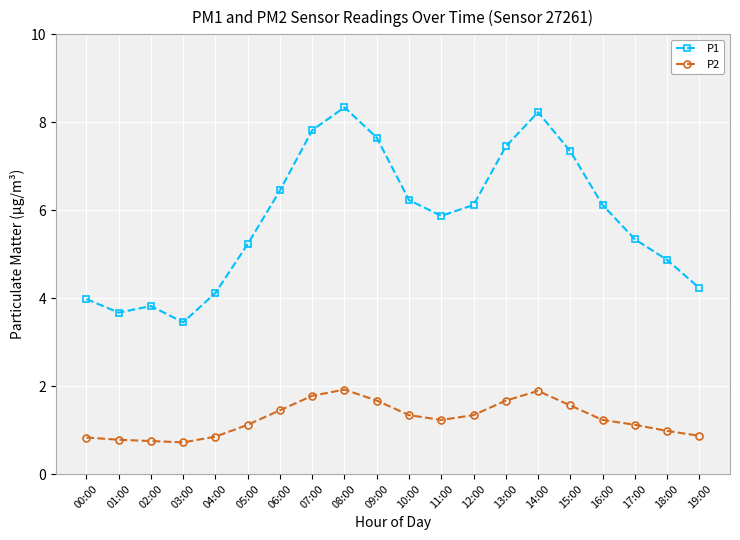

The P1 series shows 2.8 at 06:00. True or false?

False